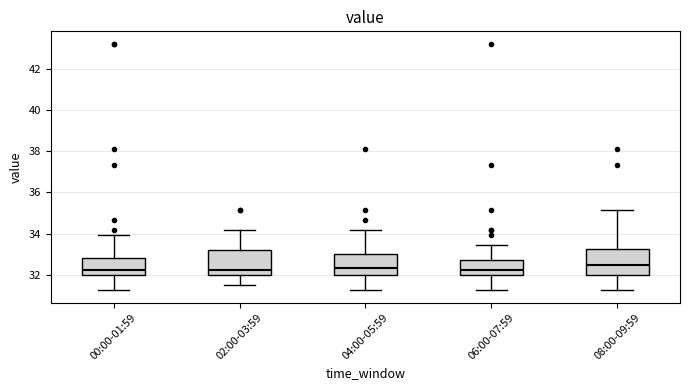

Reading left to right, read every box against the y-axis: the position of its median line, the range the box covers, and the ends of its whiskers. The values are not printed on the chart, so give them approximately, as read against the axis.

00:00-01:59: median 32.2, box 32.0 to 32.8, whiskers 31.2 to 34.0
02:00-03:59: median 32.2, box 32.0 to 33.2, whiskers 31.4 to 34.2
04:00-05:59: median 32.4, box 32.0 to 33.0, whiskers 31.2 to 34.2
06:00-07:59: median 32.2, box 32.0 to 32.8, whiskers 31.2 to 33.4
08:00-09:59: median 32.4, box 32.0 to 33.2, whiskers 31.2 to 35.2